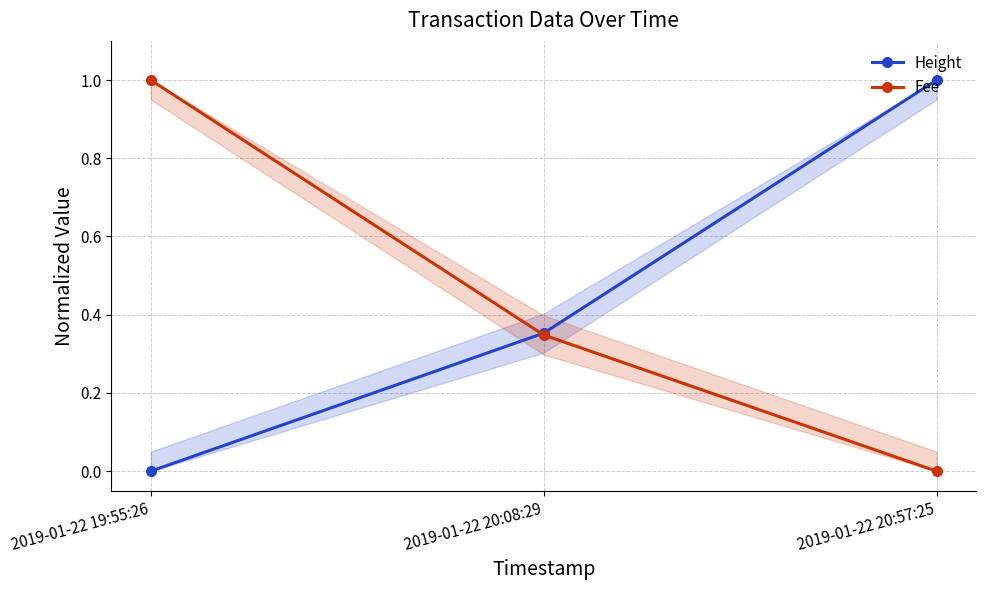

How many lines are shown in the chart?

2